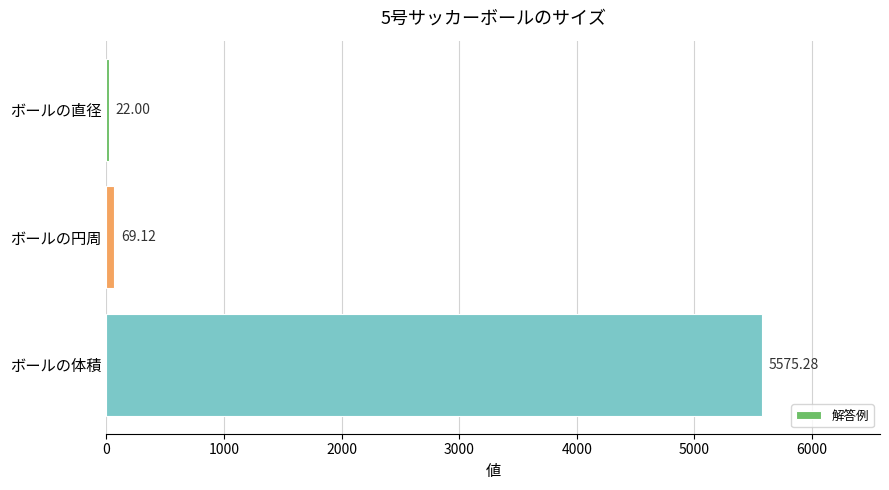

What is the sum of the values at ボールの直径 and ボールの体積?

5597.3